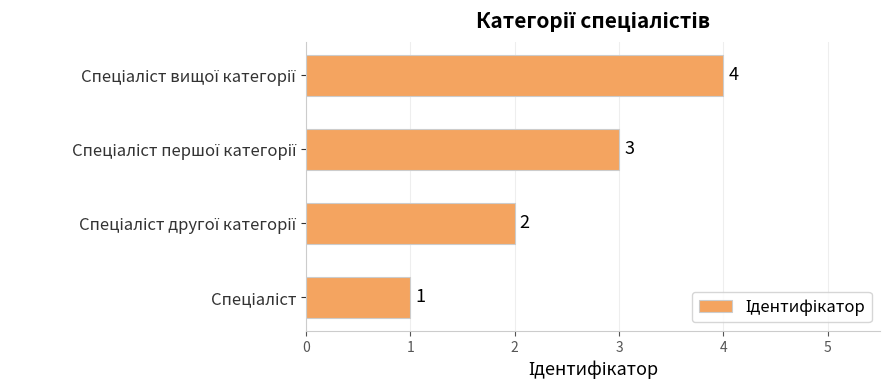

What is the greatest value displayed?

4